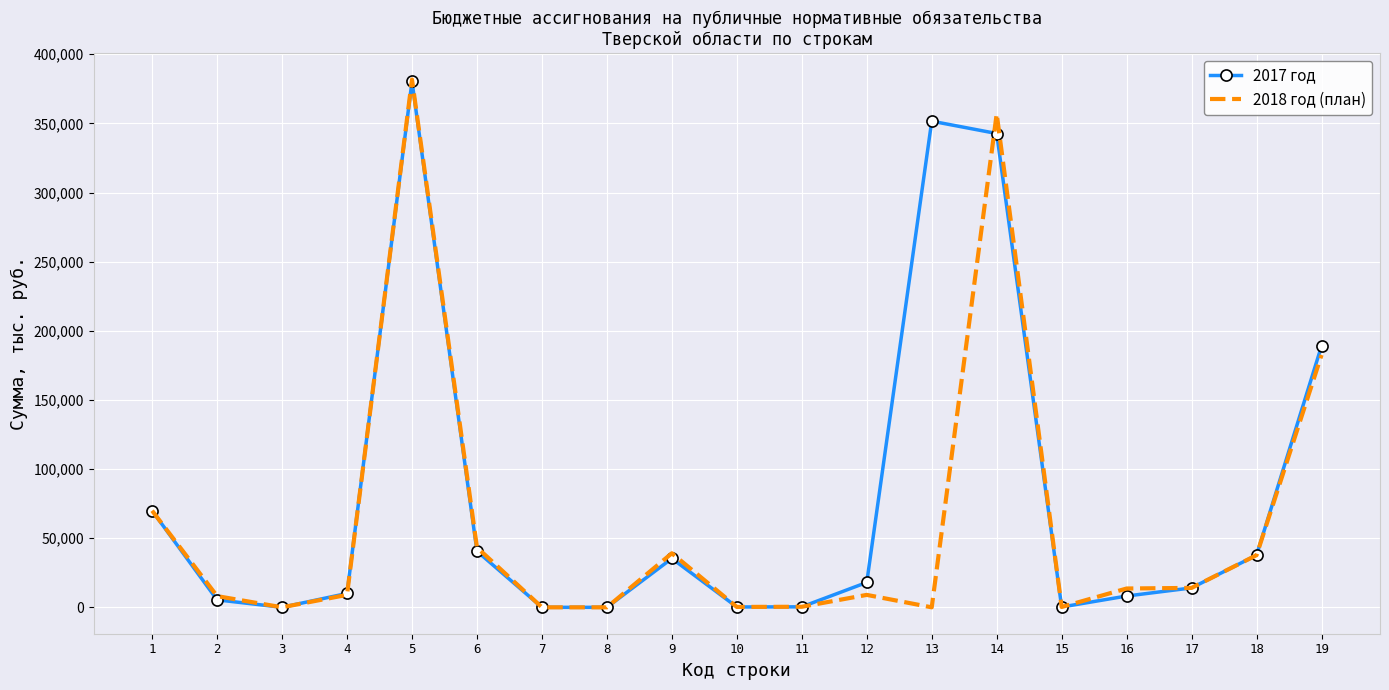

Where does the 2018 год (план) series first go above 9011?

1